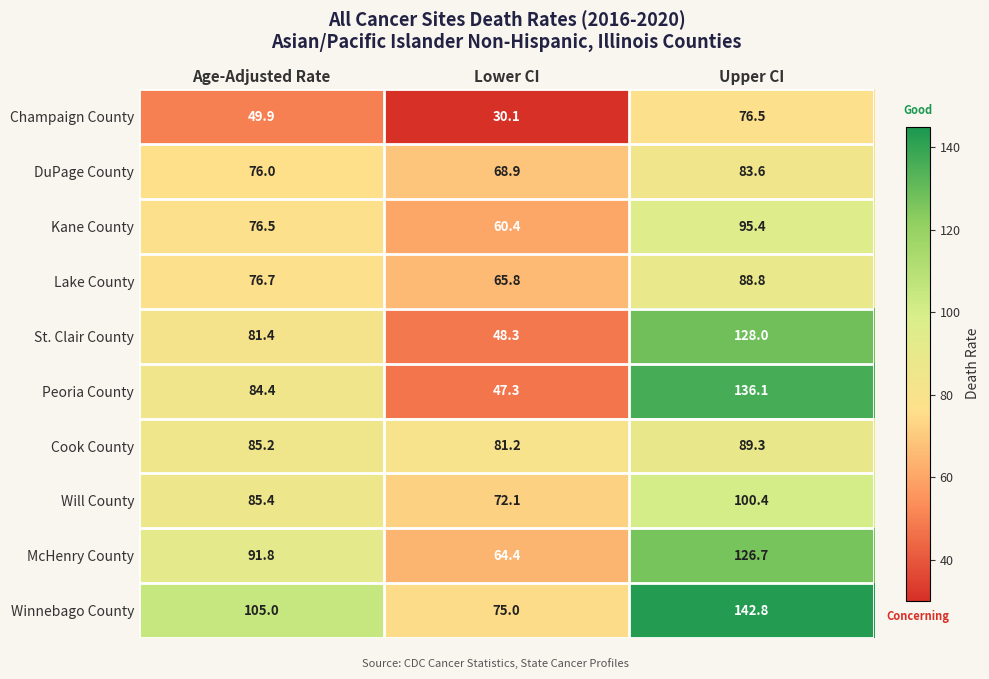

Reading right to left, transcribe all the data shown in this chart.

Champaign County: 76.5	30.1	49.9
DuPage County: 83.6	68.9	76.0
Kane County: 95.4	60.4	76.5
Lake County: 88.8	65.8	76.7
St. Clair County: 128.0	48.3	81.4
Peoria County: 136.1	47.3	84.4
Cook County: 89.3	81.2	85.2
Will County: 100.4	72.1	85.4
McHenry County: 126.7	64.4	91.8
Winnebago County: 142.8	75.0	105.0